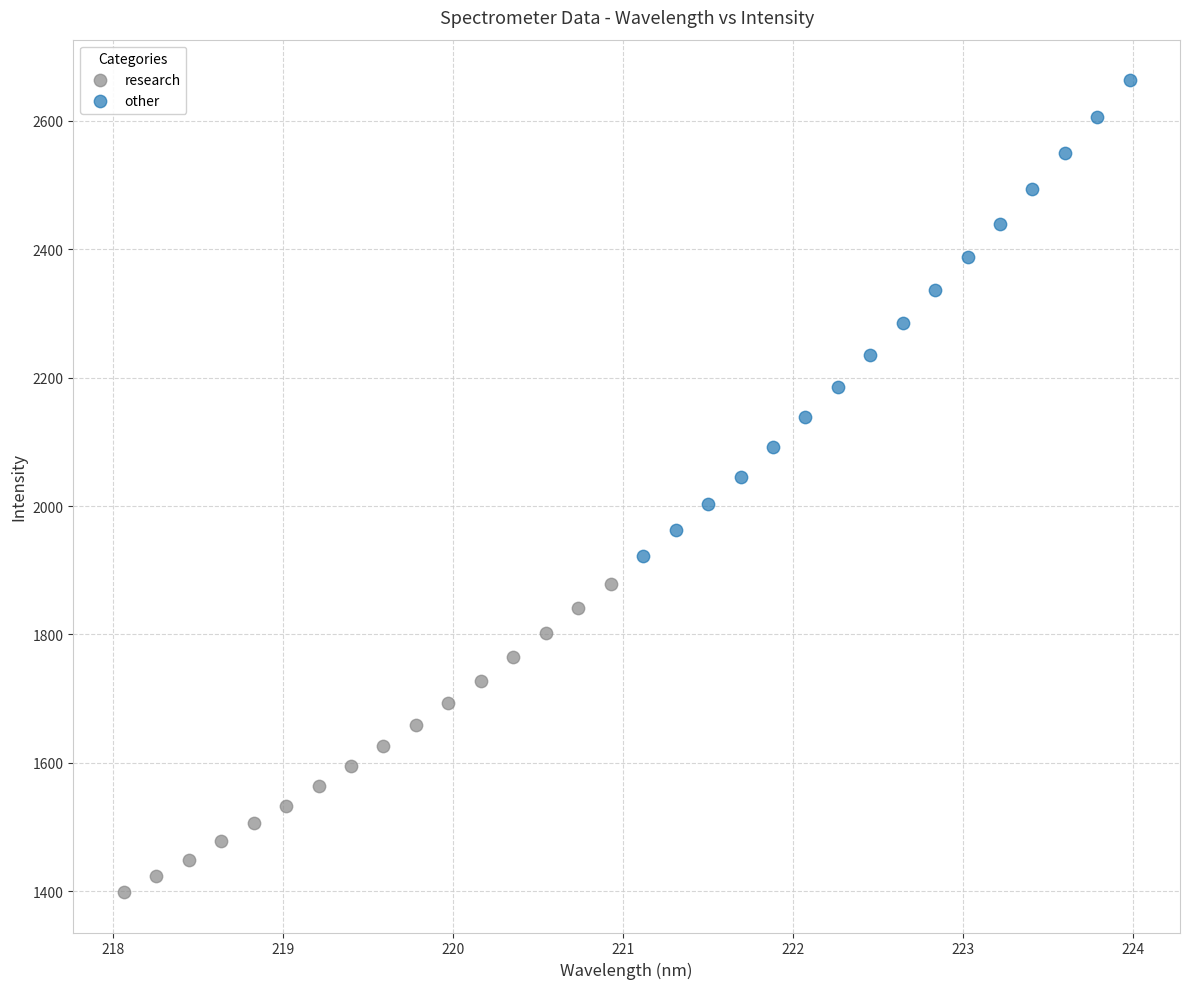

Which series reaches the maximum Y coordinate?

other